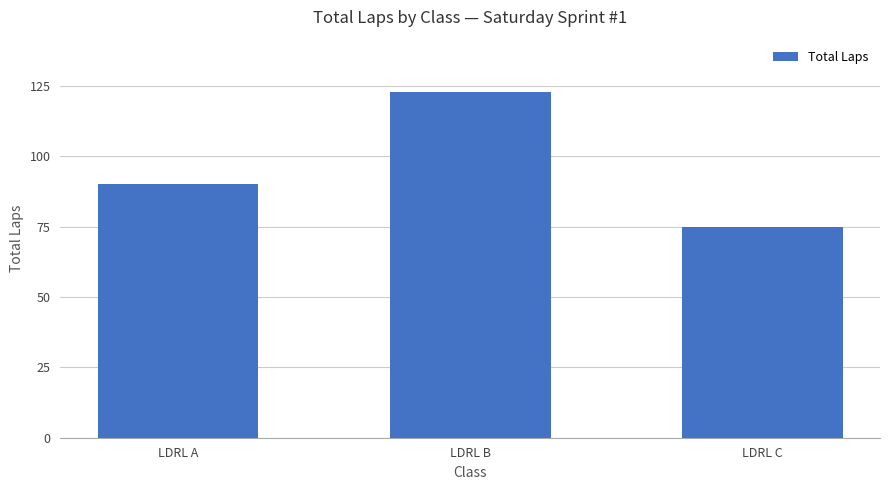

What is the difference between the maximum and second lowest values?

33